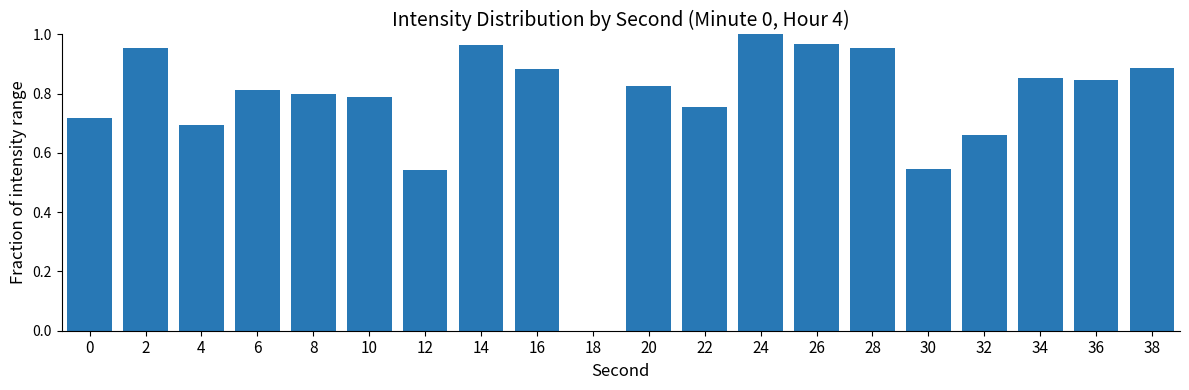

Is it true that the value at 8 is 0.3?

False